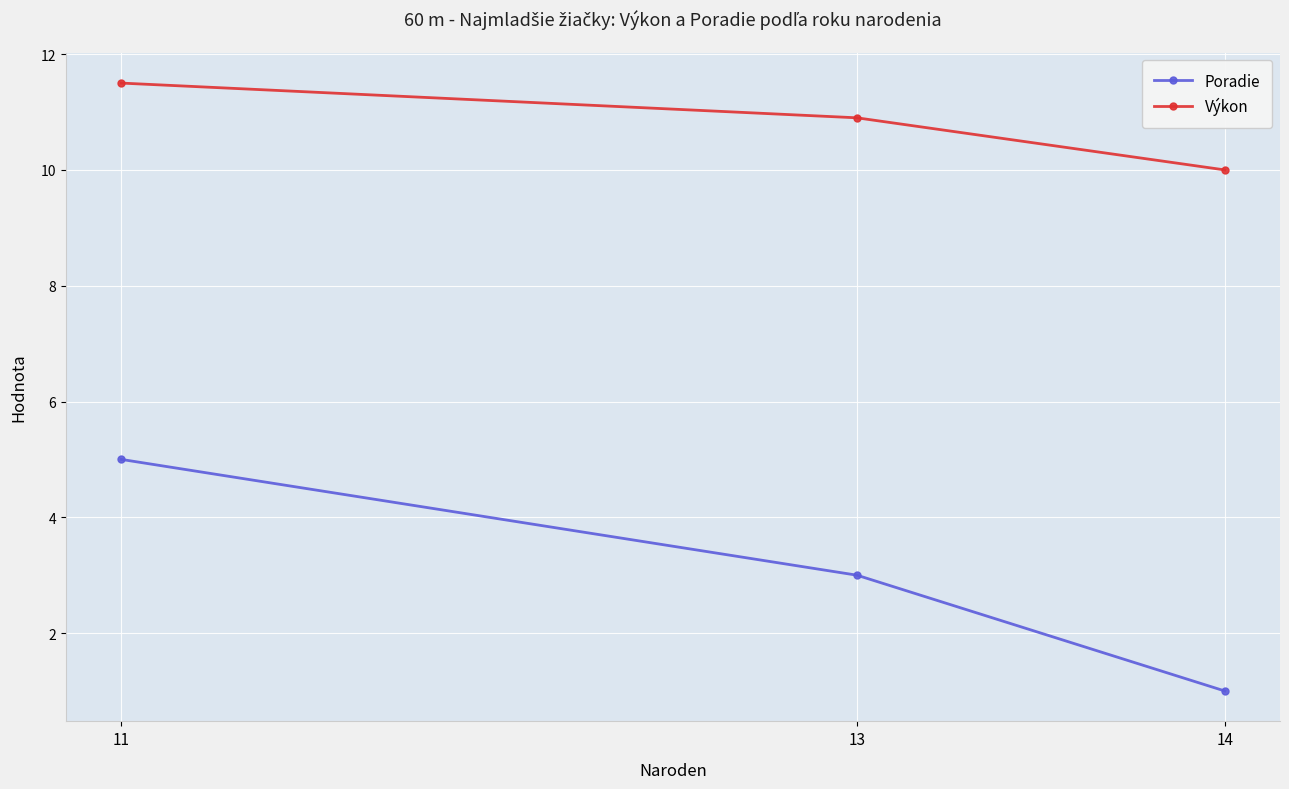

How many series are shown in this chart?

2